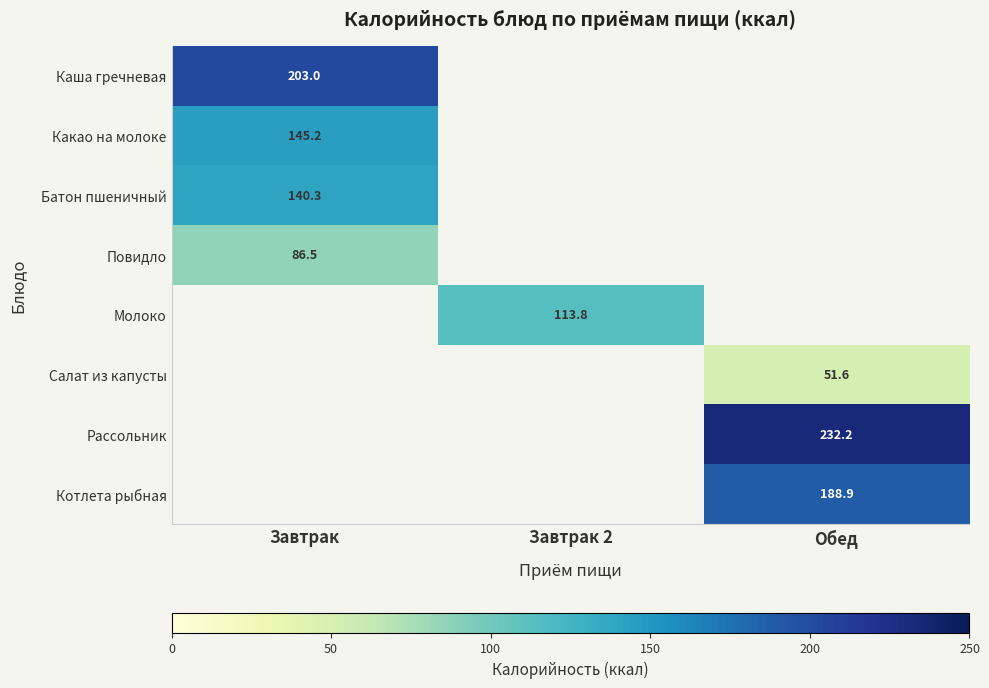

True or false: Котлета рыбная has a value of 82.4 at Обед.

False